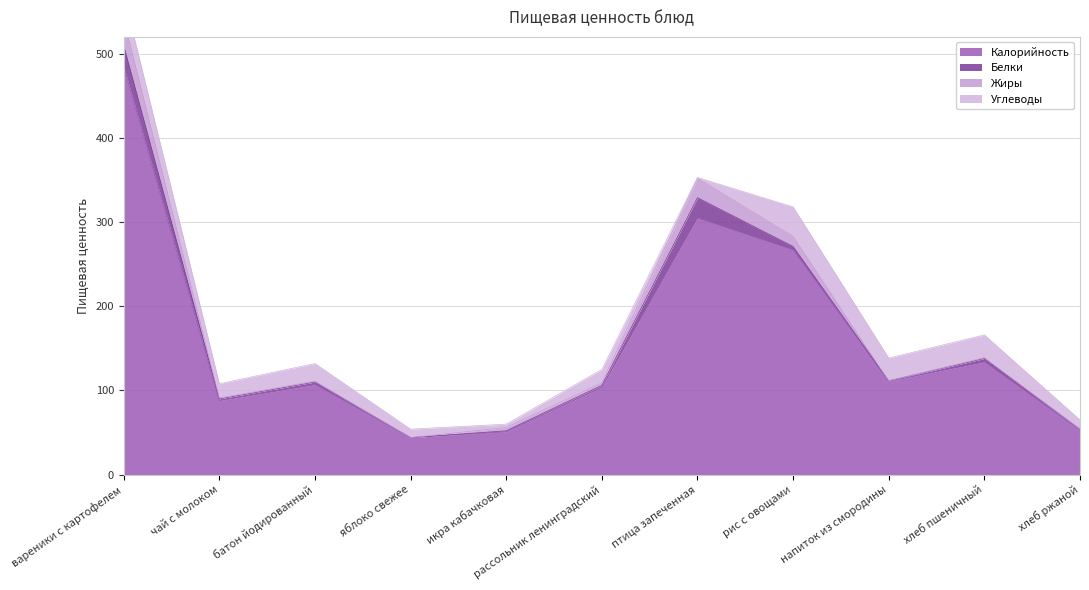

What is the label of the 6th point from the left?

рассольник ленинградский